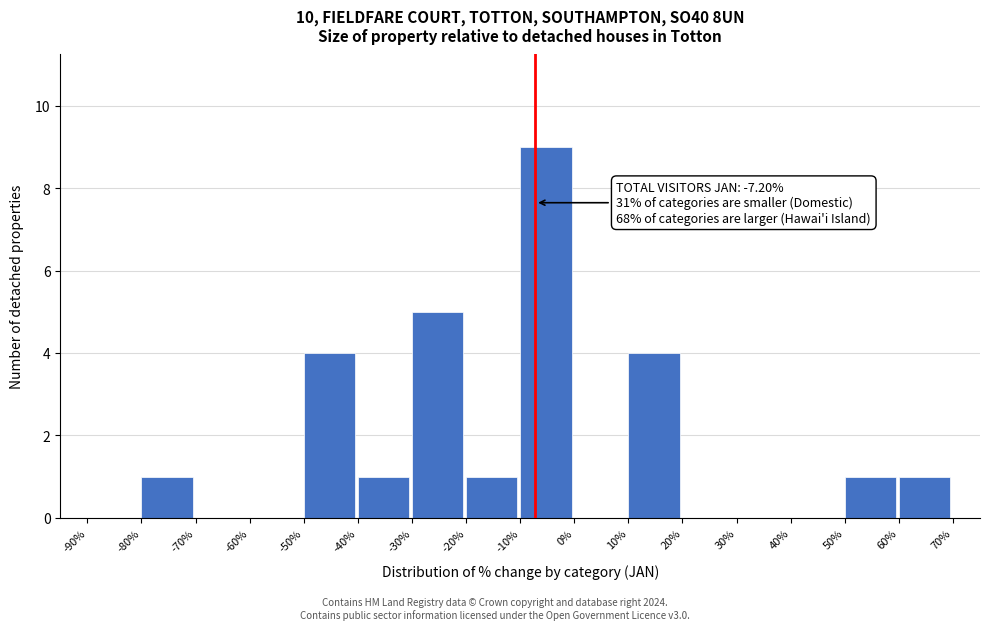

Which range on the x-axis has the tallest bar?

-10% to 0%